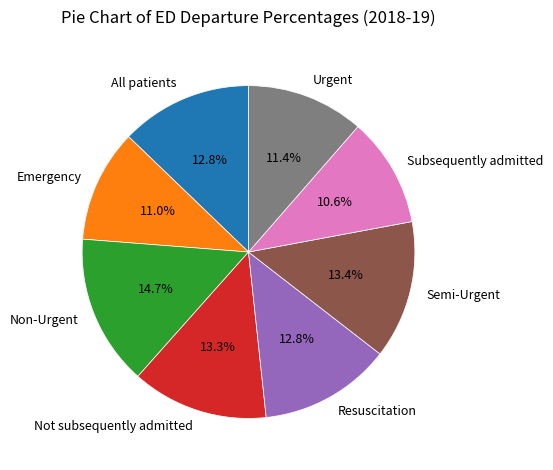

To the nearest percent, what is the difference between the largest and smallest slice percentages?

4%